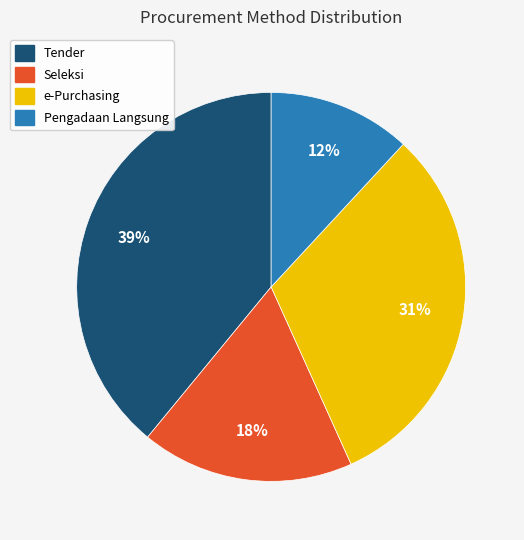

How many slices are in this pie chart?

4